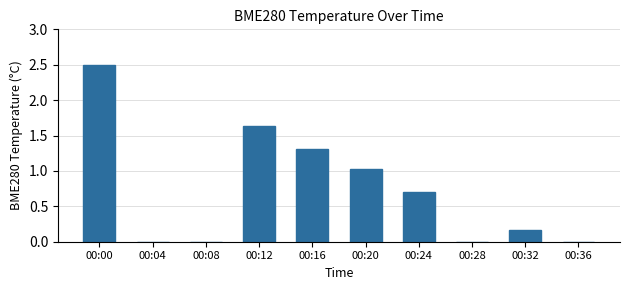

What is the greatest value displayed?

2.5